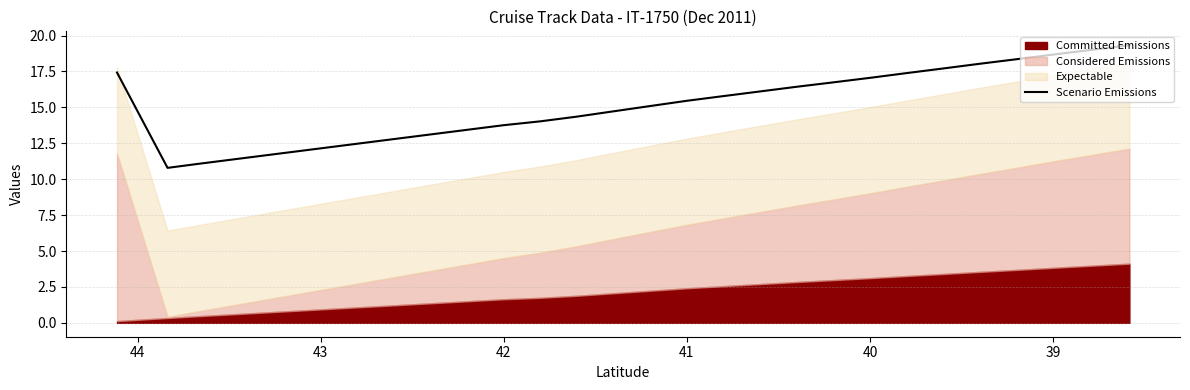

How many points are lower than both their immediate neighbors (excluding endpoints)?

1